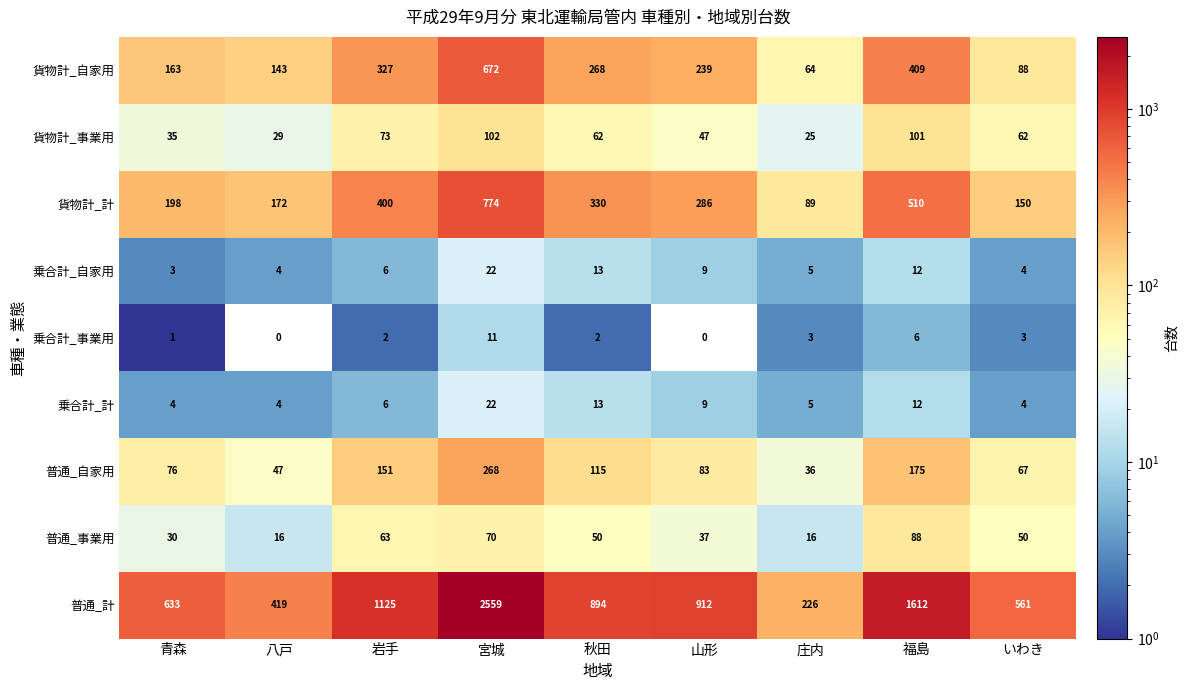

Is it true that 貨物計_事業用 equals 12.6 at 庄内?

False